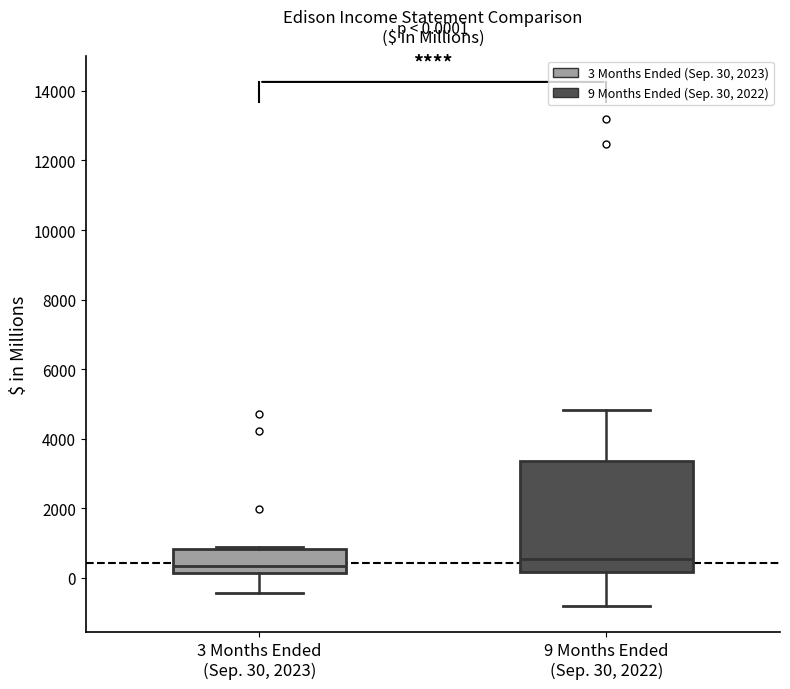

Which box is the tallest, from its lower edge to its upper edge?

9 Months Ended (Sep. 30, 2022)